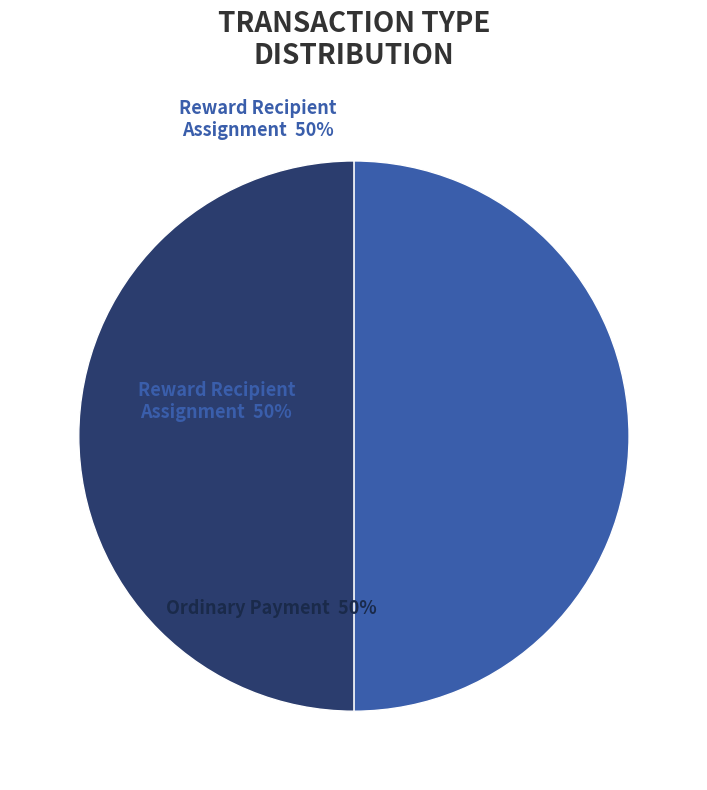

To the nearest percent, what is the average slice percentage?

50%